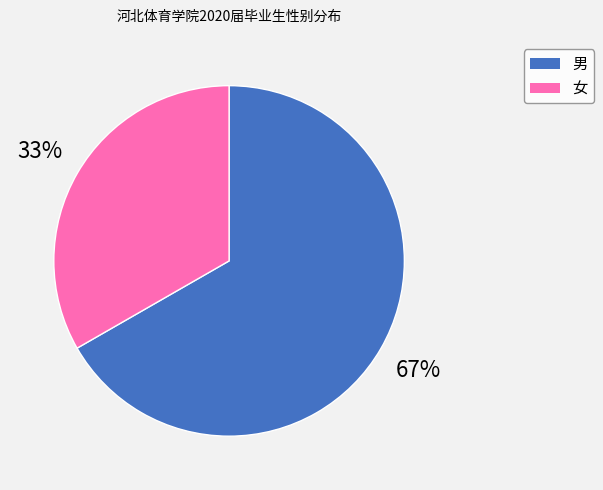

Which slice is the largest?

男